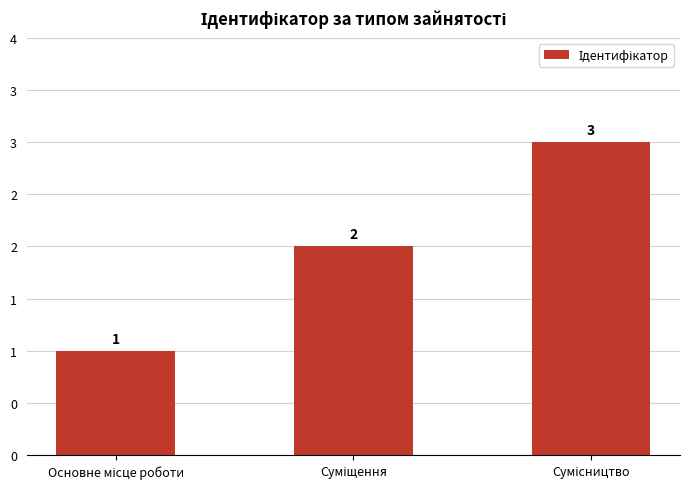

Does the chart contain any negative values?

No